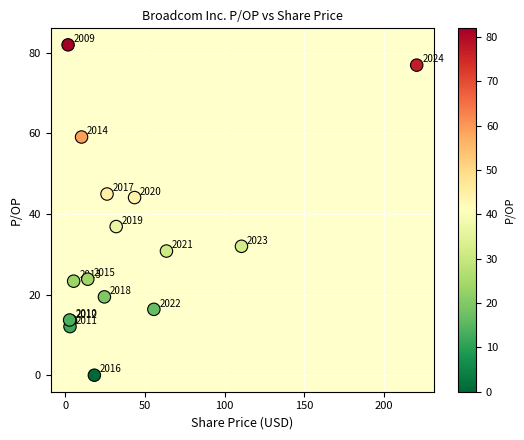

What Y value in the scatter plot is closest to 40?

36.9